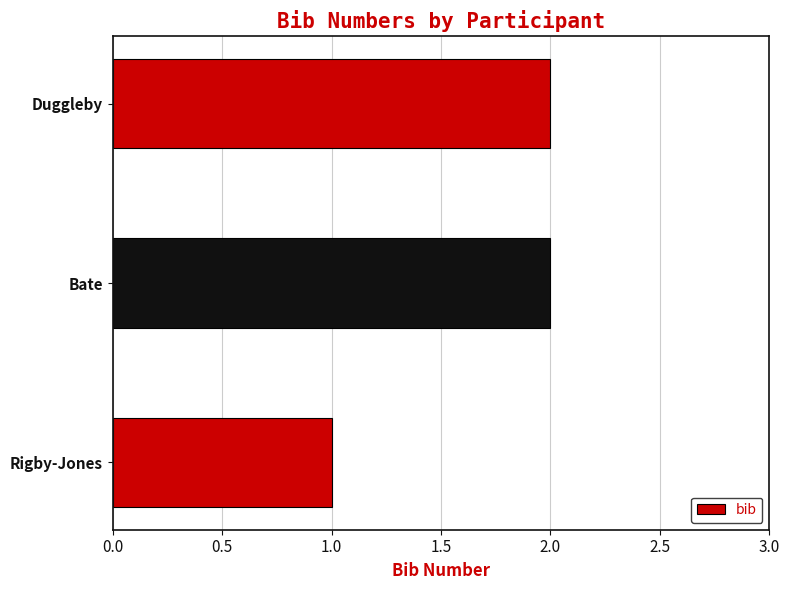

The chart shows a value of 2 at Bate. True or false?

True